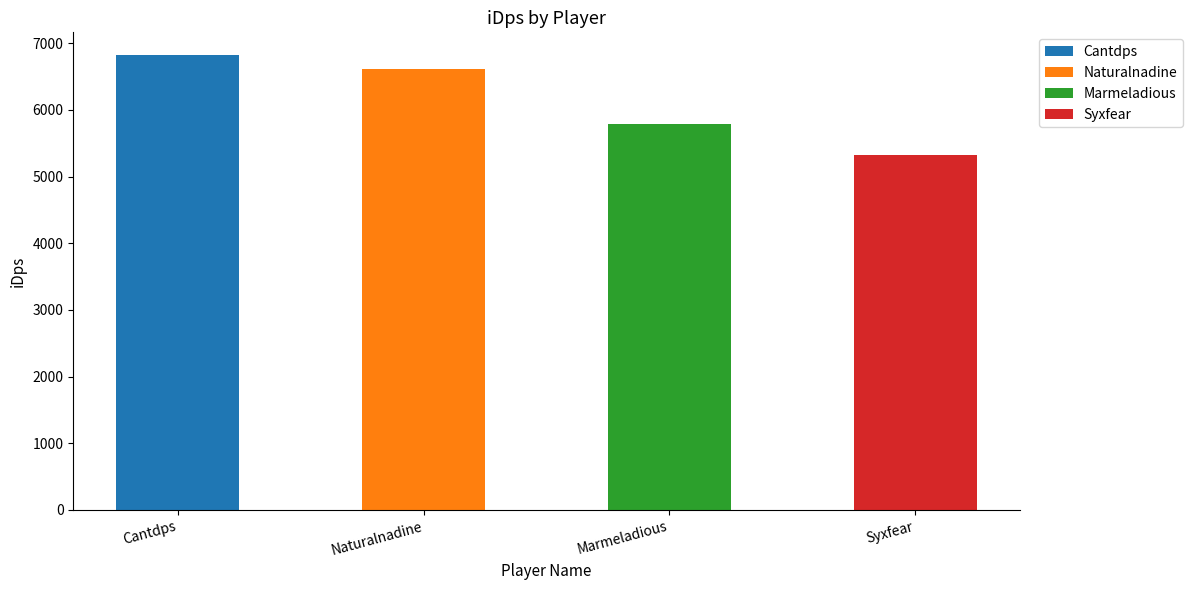

Which category has the highest value across all series?

Cantdps